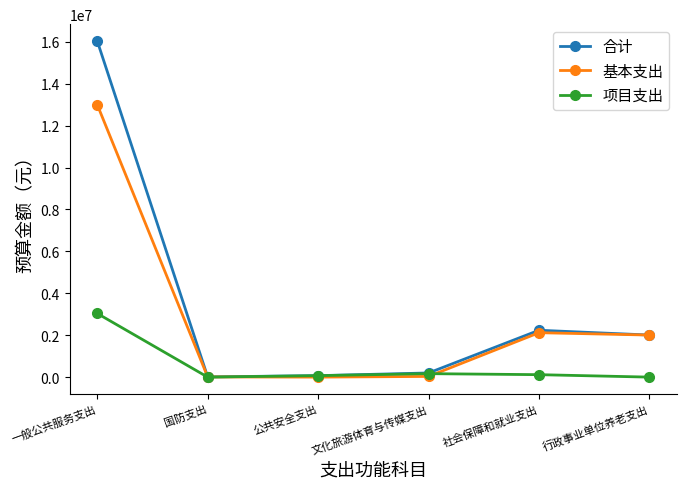

At which category is the sum across all series the highest?

一般公共服务支出